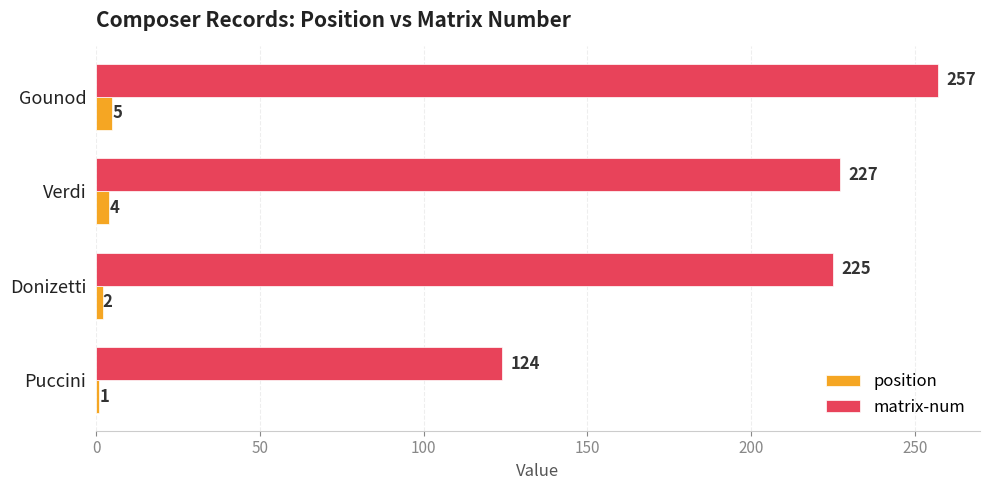

Rank the categories by position value from lowest to highest.

Puccini, Donizetti, Verdi, Gounod